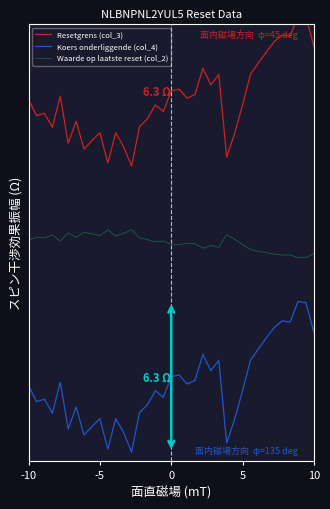

What is the value of the Koers onderliggende (col_4) point at the 3rd from the left?

-1.9